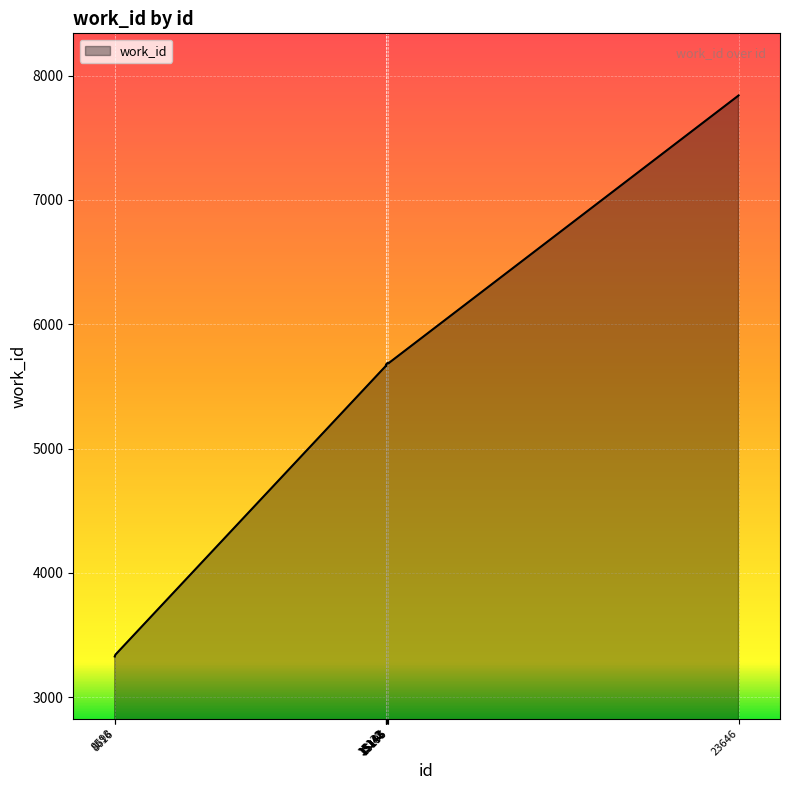

What is the approximate value at 15132?

5663